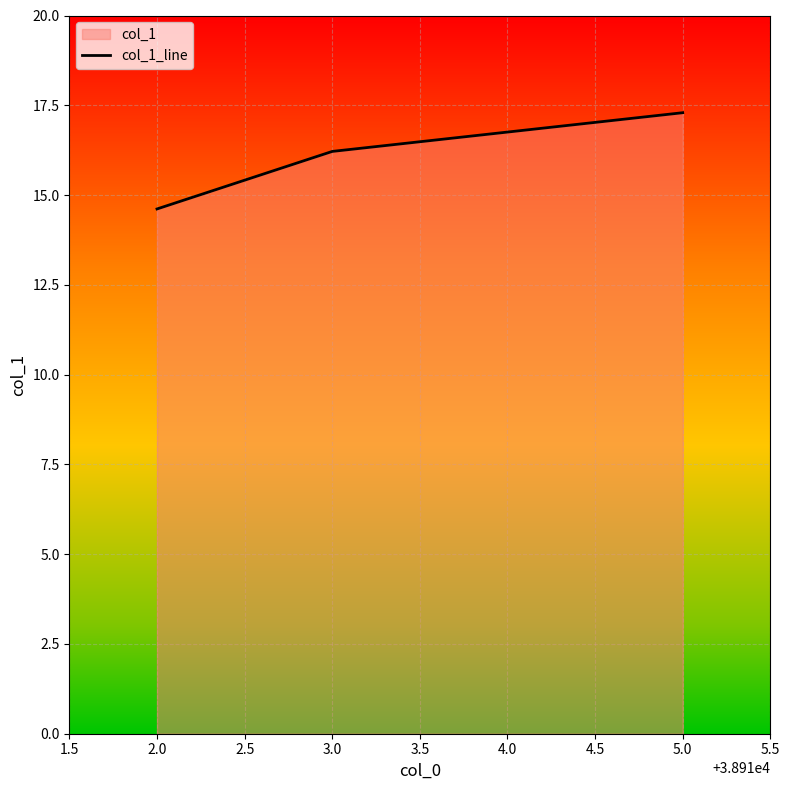

Rank the categories by value from lowest to highest.

2.0, 3.0, 5.0